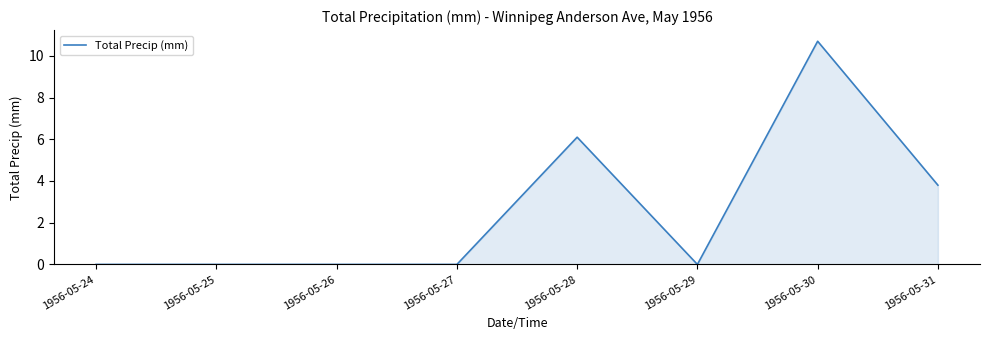

True or false: the data shows 14.6 at 1956-05-30.

False